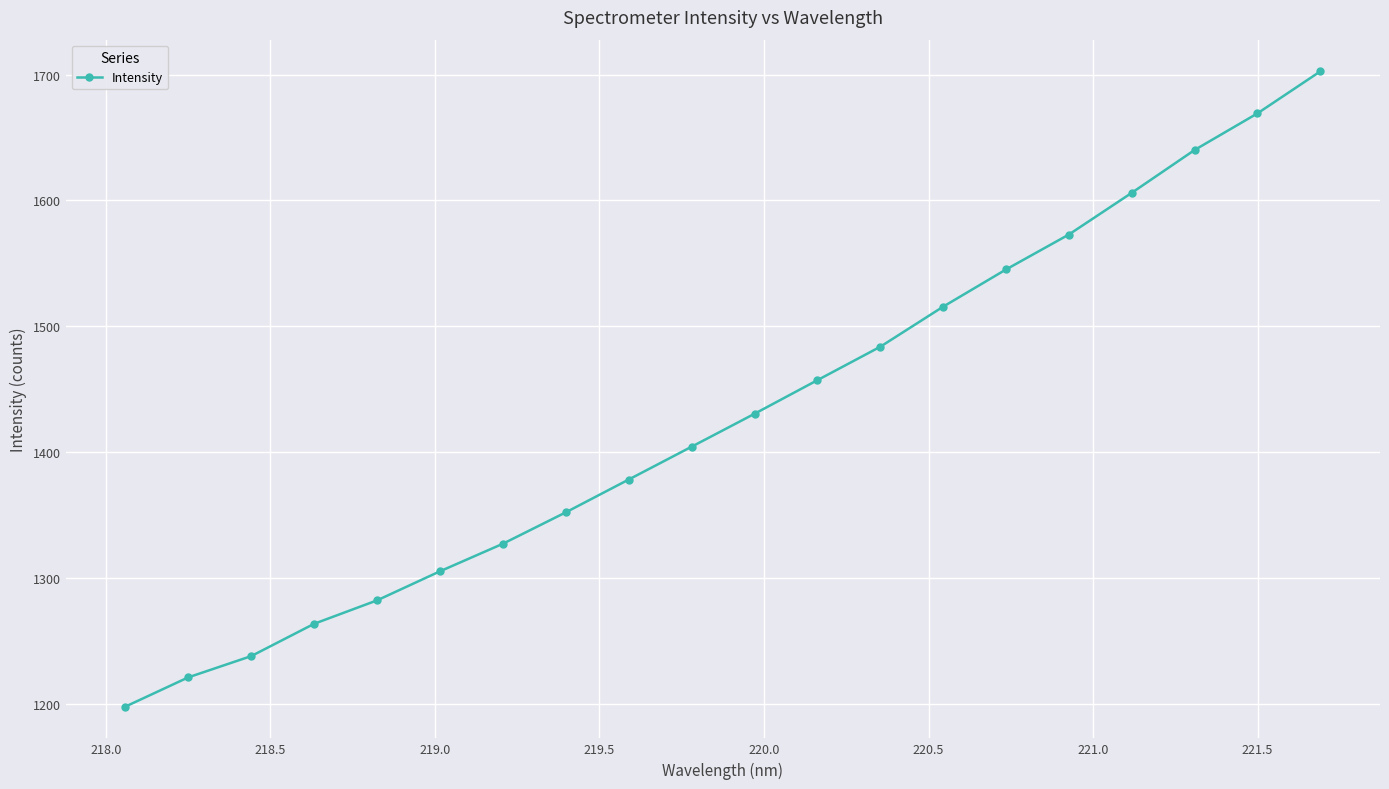

What is the smallest value displayed?

1197.9